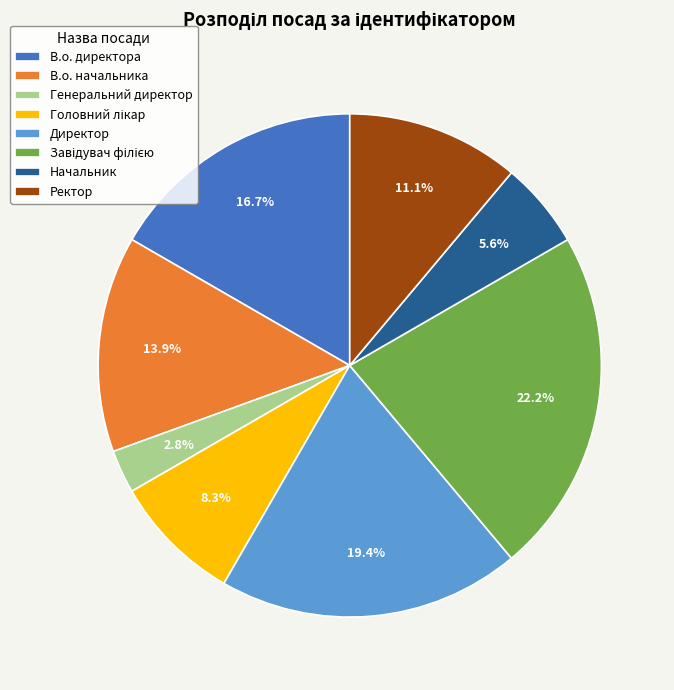

True or false: Генеральний директор accounts for 16% of the total.

False